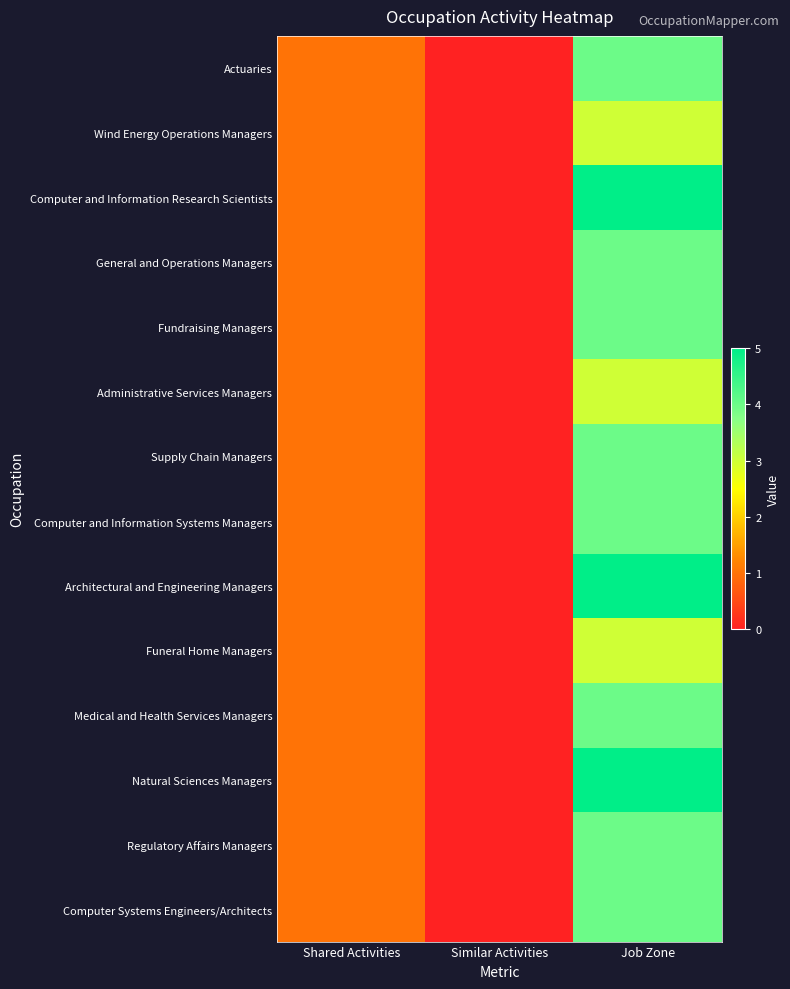

What is the total value across all series at Shared Activities?

14